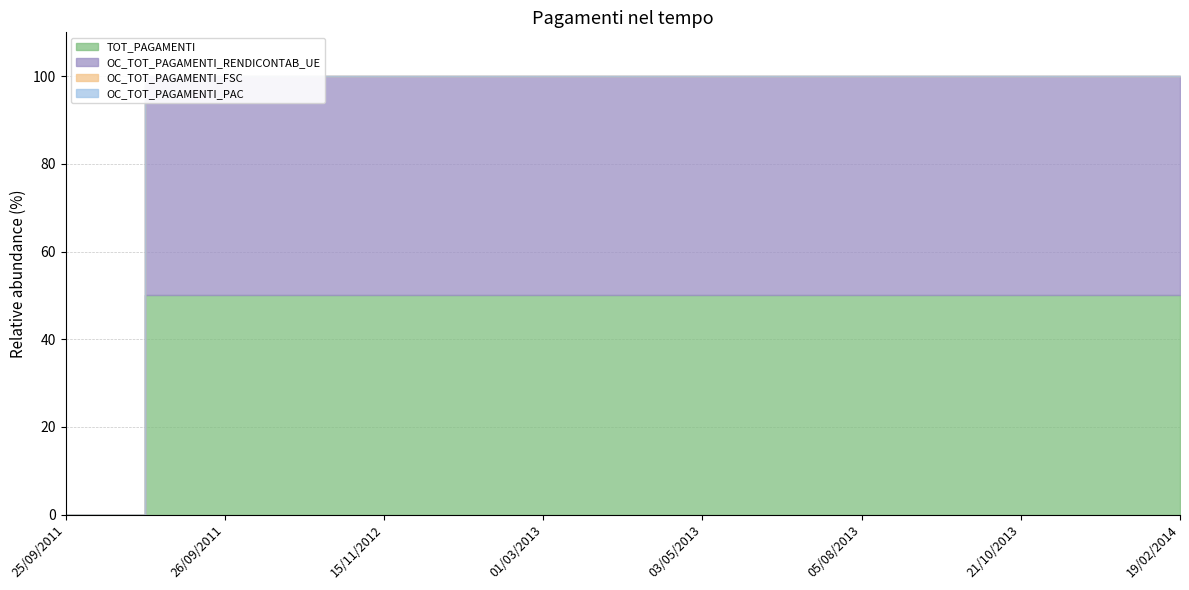

What is the label of the 5th point from the right?

01/03/2013